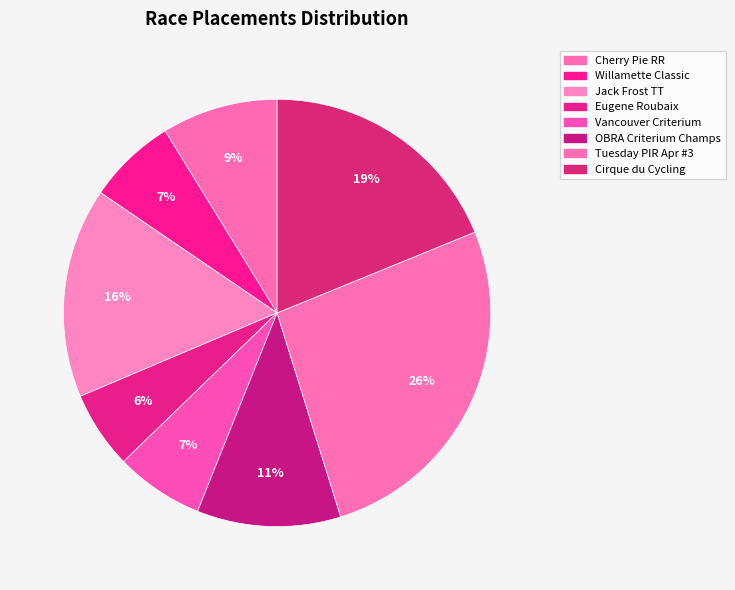

Is there a majority slice in this chart?

No